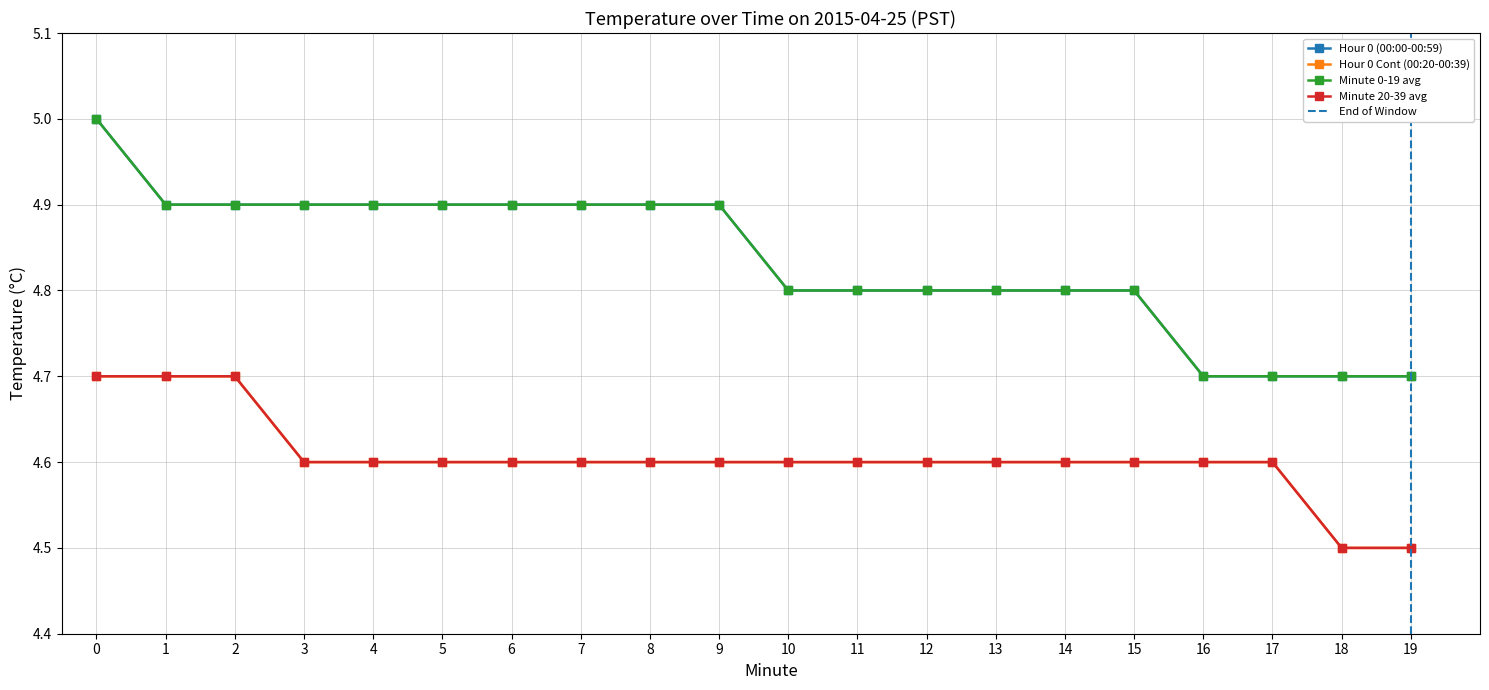

How many categories are shown in the chart?

20